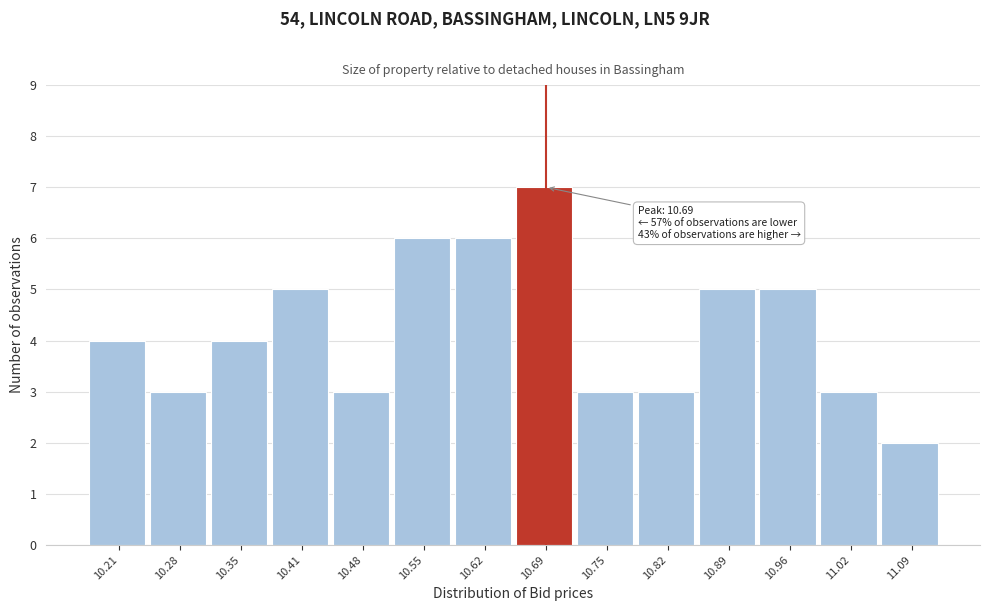

Reading left to right, what are all the values shown in this chart?

4	3	4	5	3	6	6	7	3	3	5	5	3	2